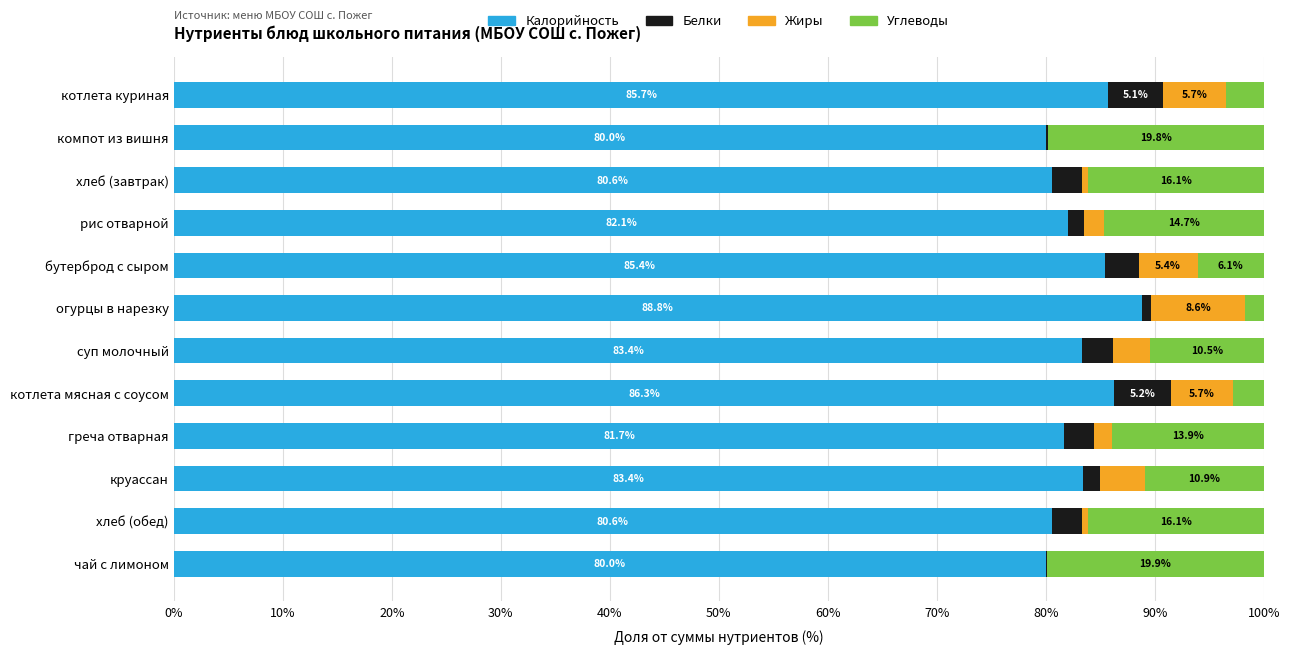

What is the total value across all series at котлета куриная?

100.0